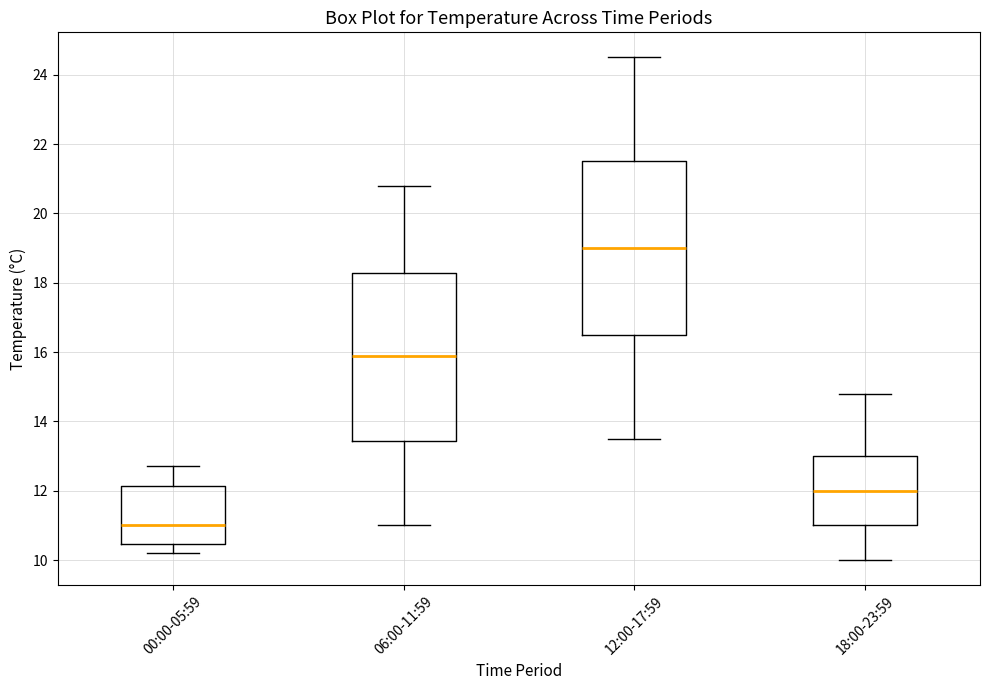

Which box's median line is the lowest?

00:00-05:59